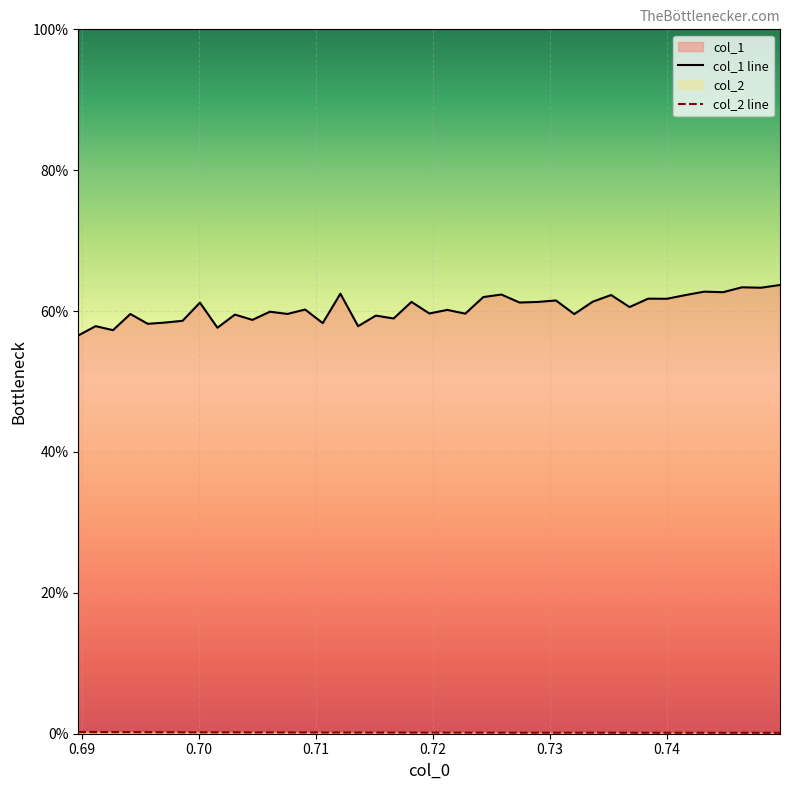

True or false: col_1 line and col_2 line intersect in this chart.

False